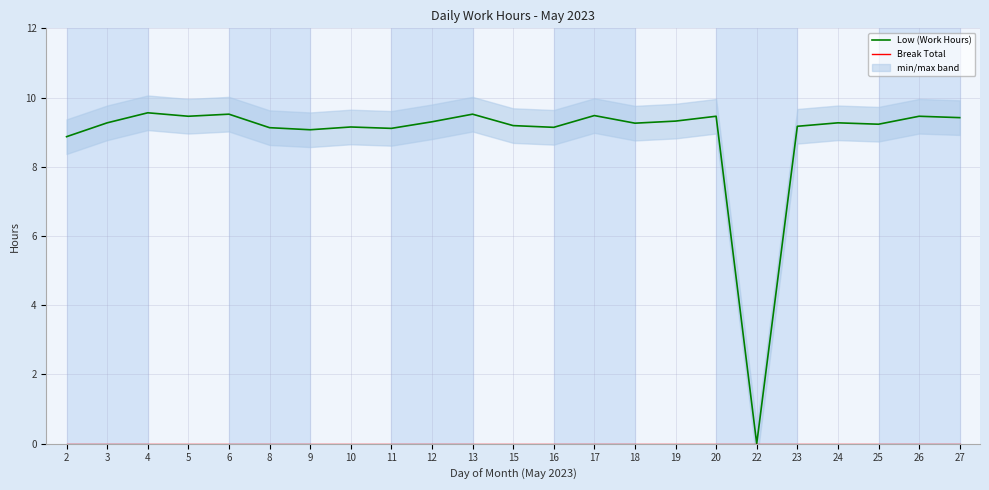

At which category does Low (Work Hours) reach its first local peak?

4